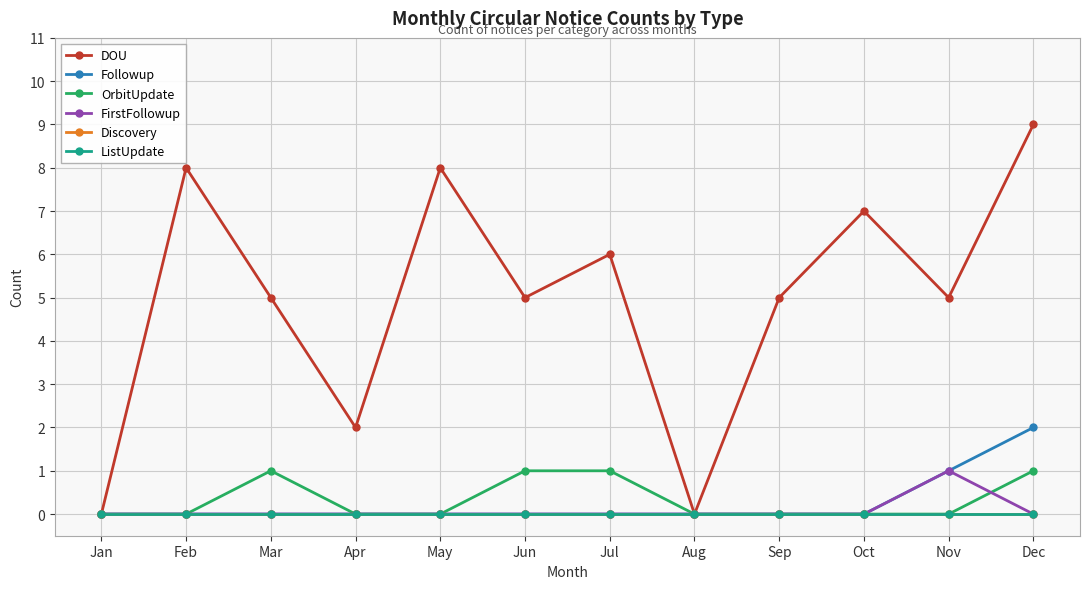

Does the chart have visible grid lines?

Yes